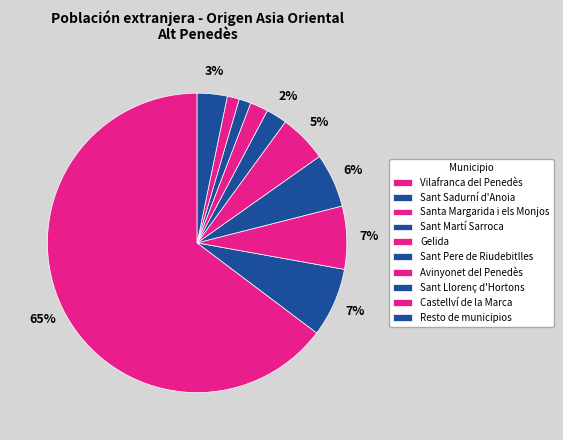

What is the majority slice?

Vilafranca del Penedès